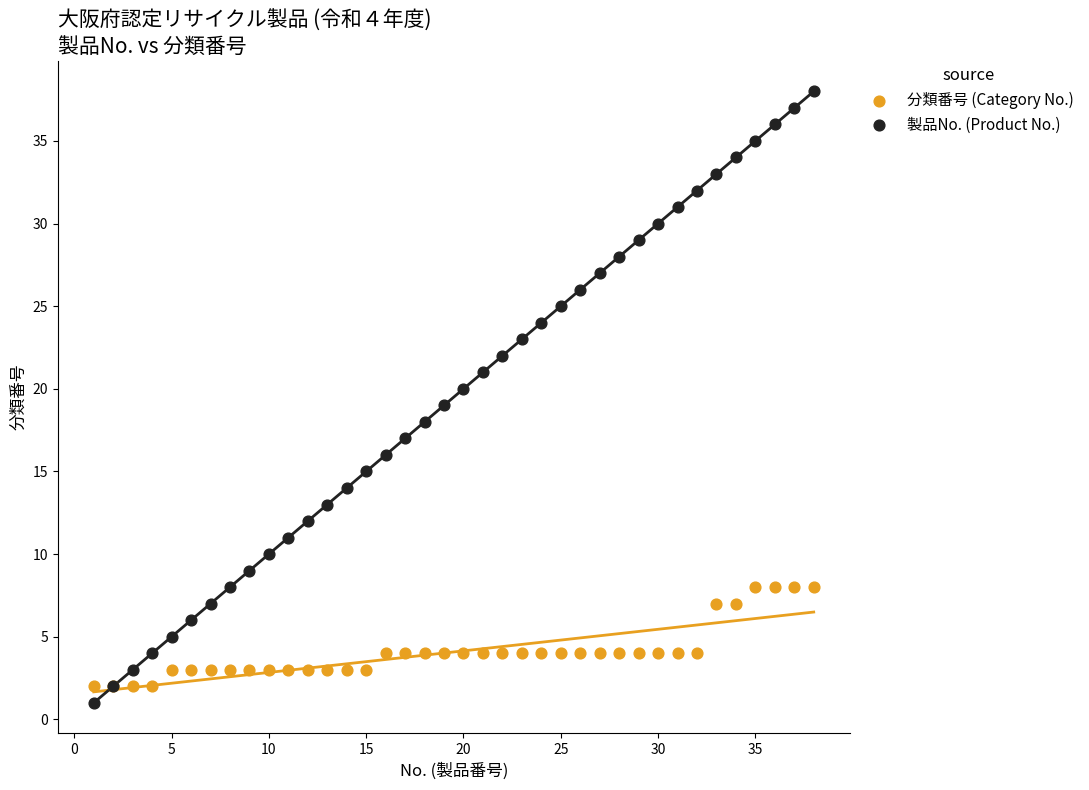

Which series reaches the minimum Y coordinate?

製品No. (Product No.)